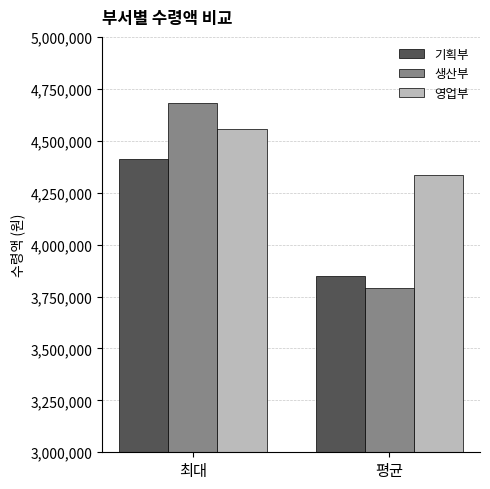

Reading left to right, extract all data points from this chart.

기획부: 4410000	3848250
생산부: 4683000	3790500
영업부: 4557000	4336500